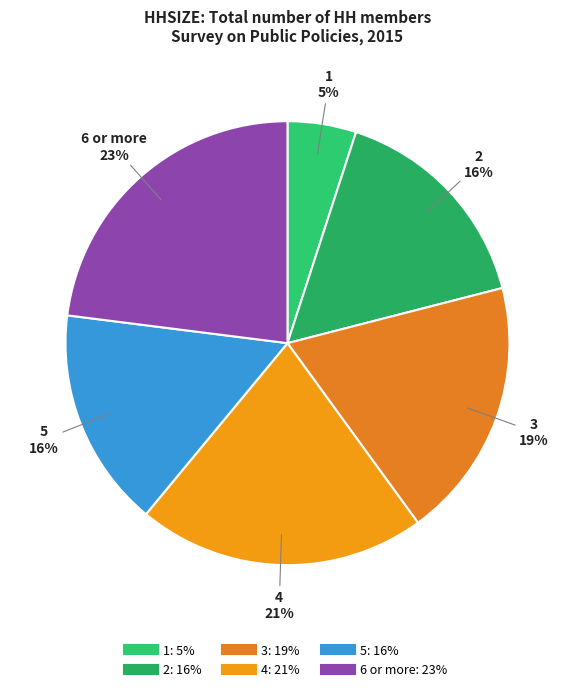

Approximately how many times larger is the value at 5 compared to 2?

1.0